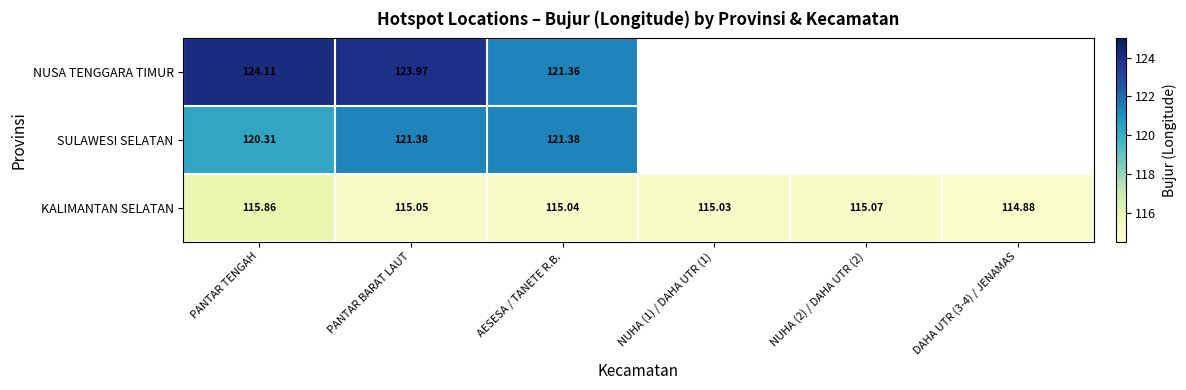

Is the value of SULAWESI SELATAN at AESESA / TANETE R.B. greater than the value of KALIMANTAN SELATAN at PANTAR BARAT LAUT?

Yes